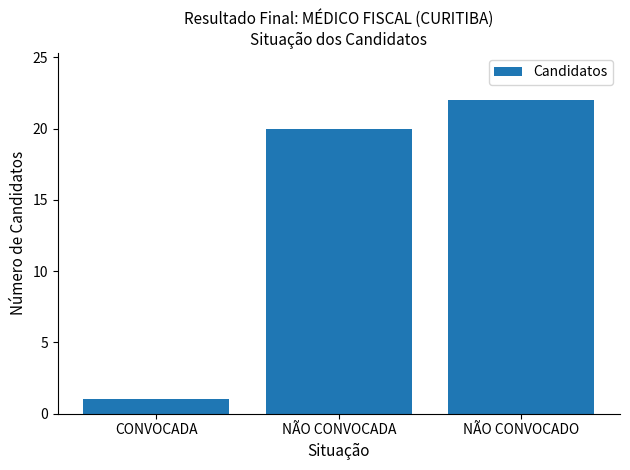

Does the chart contain stacked bars?

No